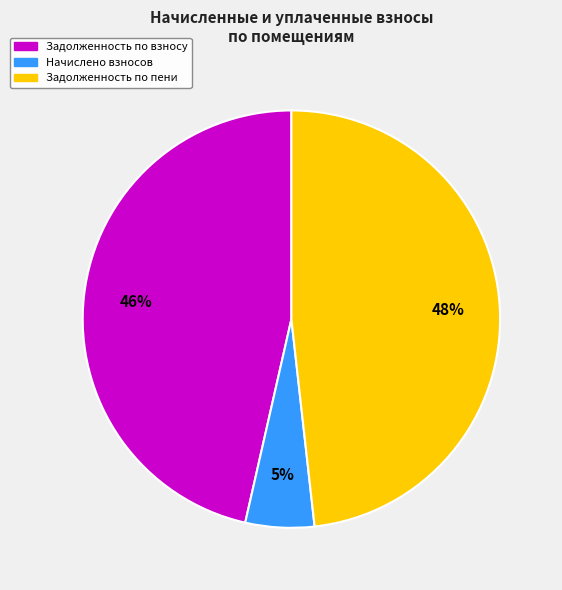

Rank the categories by value from highest to lowest.

Задолженность по пени, Задолженность по взносу, Начислено взносов